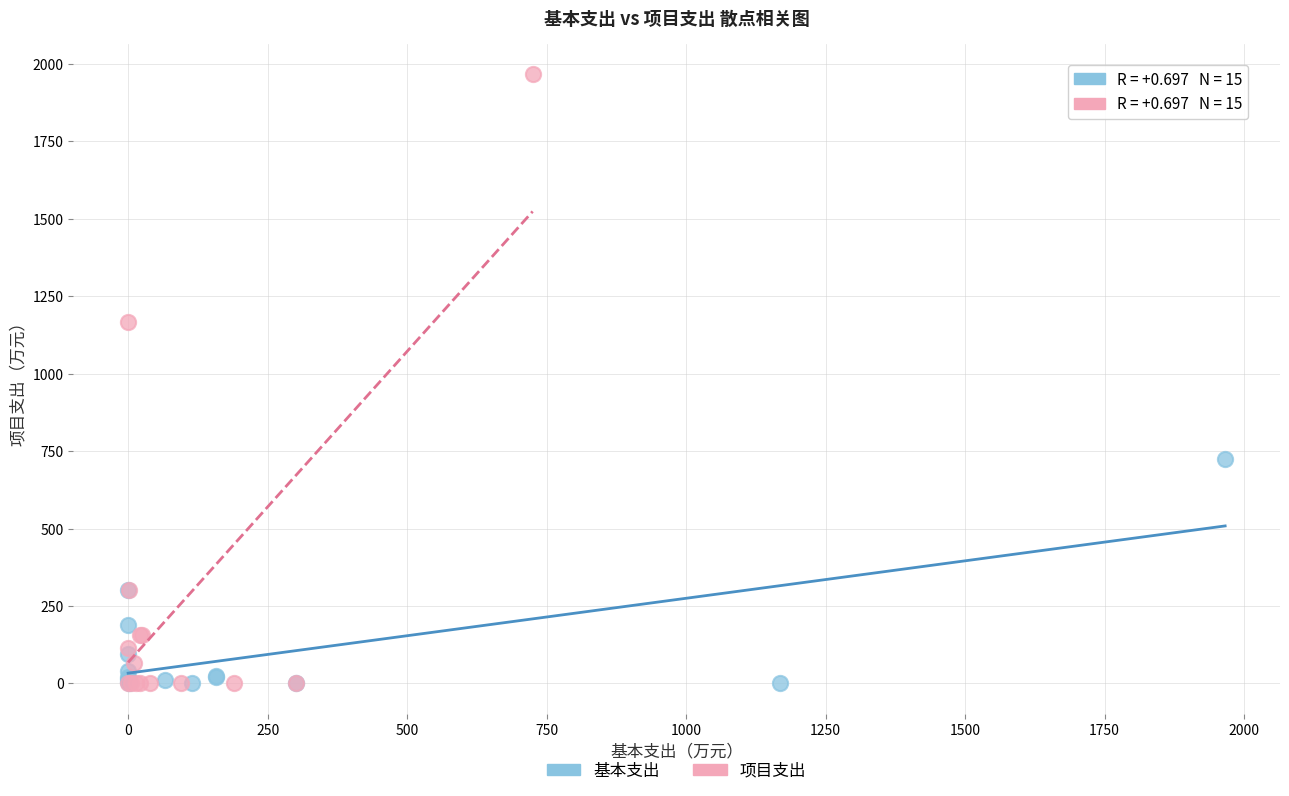

What are all the series names shown in the legend?

基本支出, 项目支出